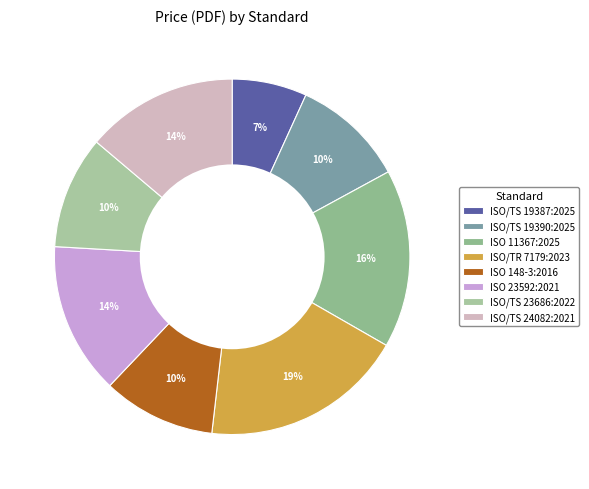

Count the number of slices in the pie.

8